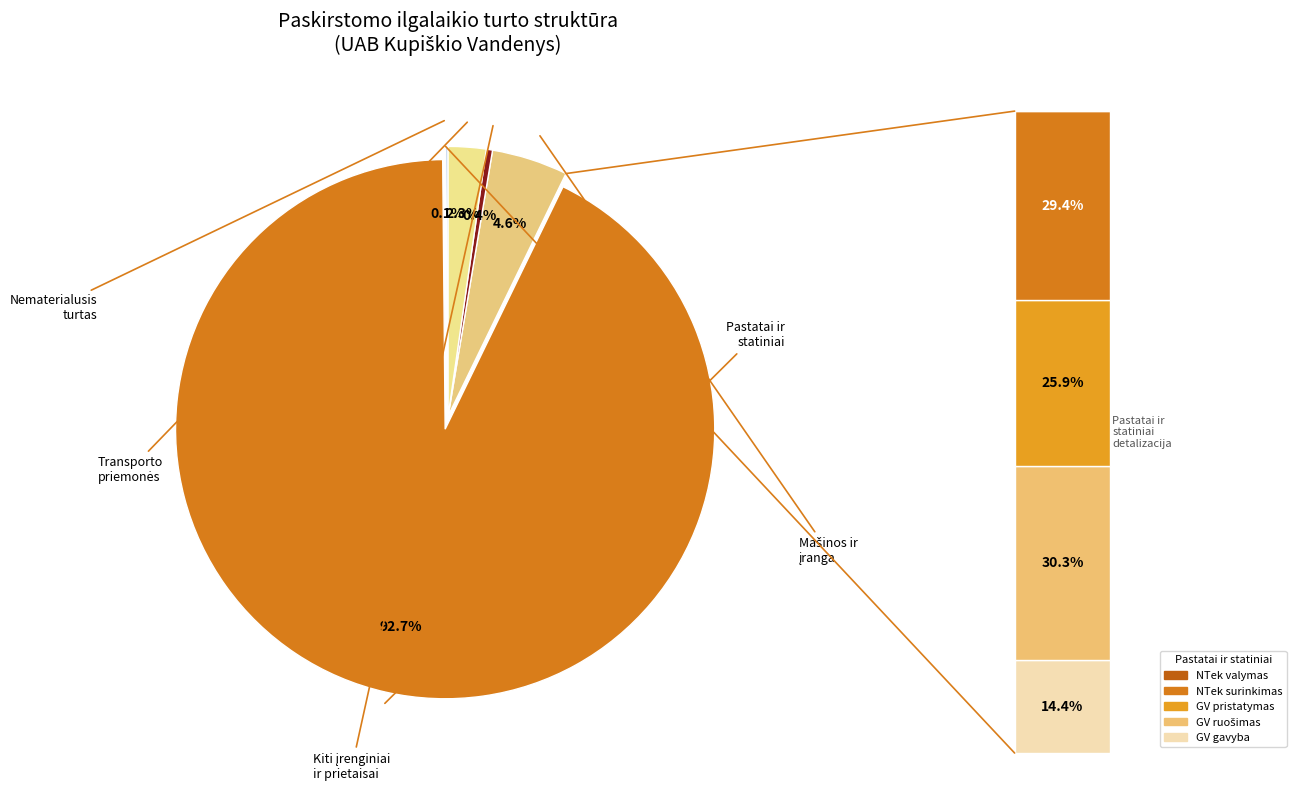

Is it true that TRANSPORTO PRIEMONĖS is 1% of the pie?

False